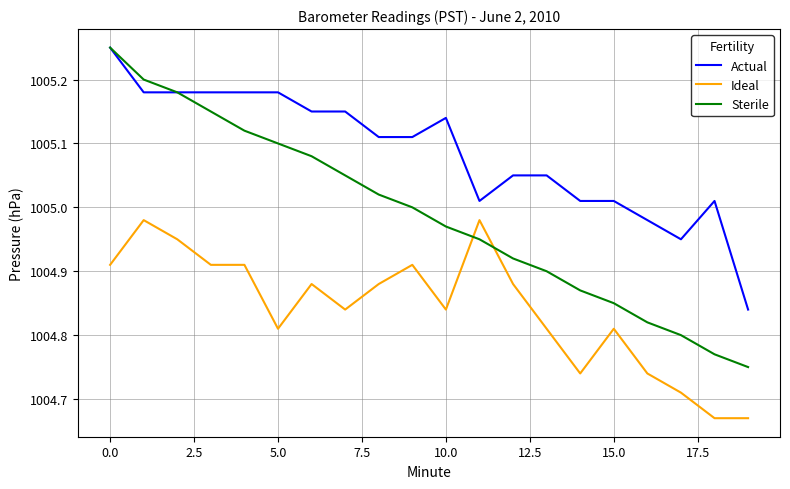

List the series in order of their overall mean, lowest first.

Ideal, Sterile, Actual